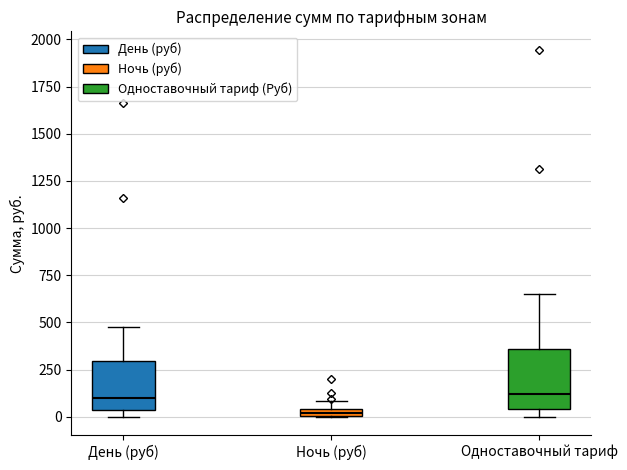

Where is the lower edge of the box for День (руб) on the y-axis? The values are not printed on the chart, so give them approximately, as read against the axis.

50